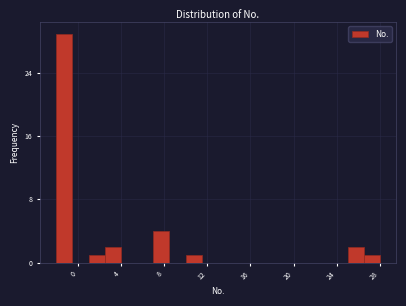

Read against the x-axis, roughly where is the centre of the tallest bar?

-1.0